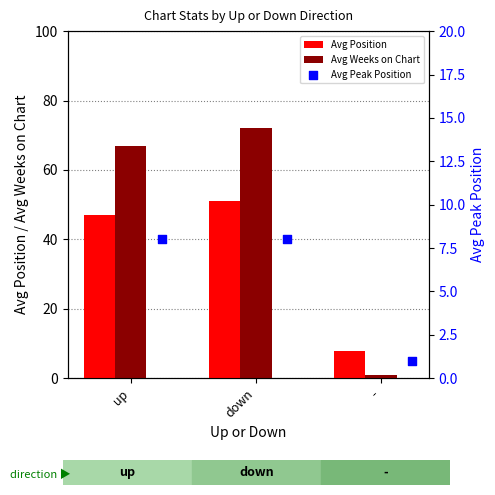

At how many categories does at least one series exceed 38?

2